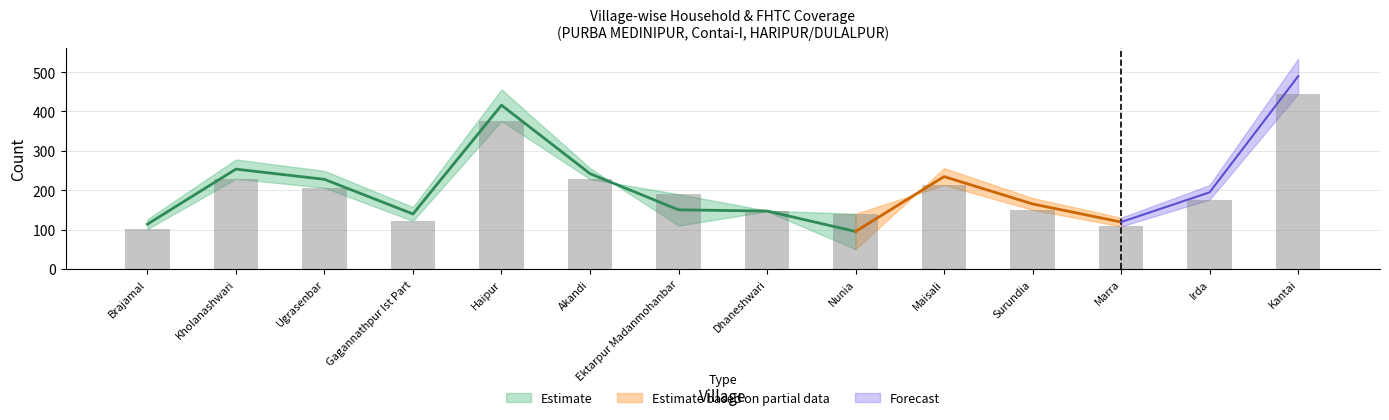

What is the difference between the FHTCs approved in SLSSC values at Ugrasenbar and Maisali?

7